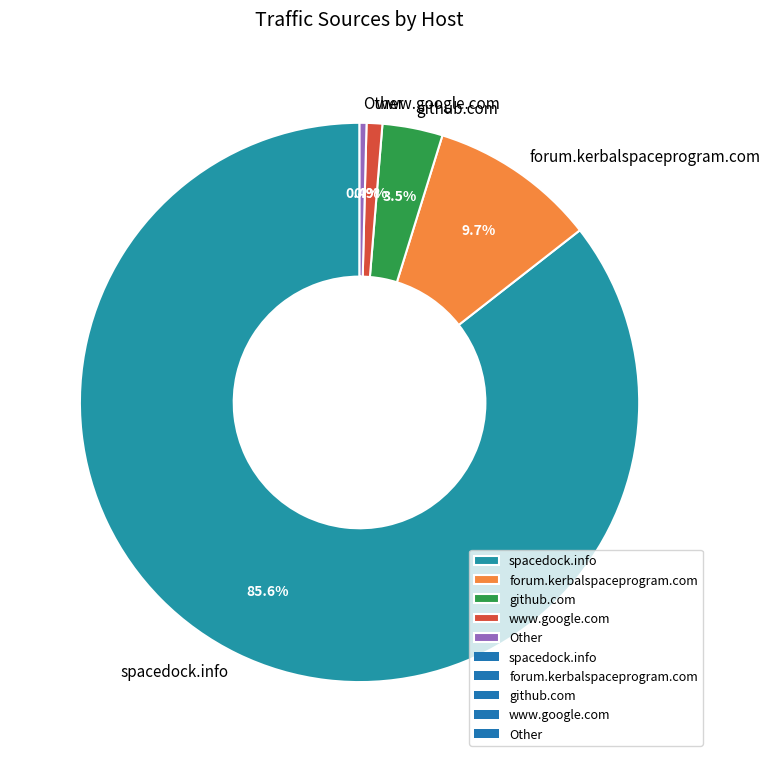

Which slice is the largest?

spacedock.info